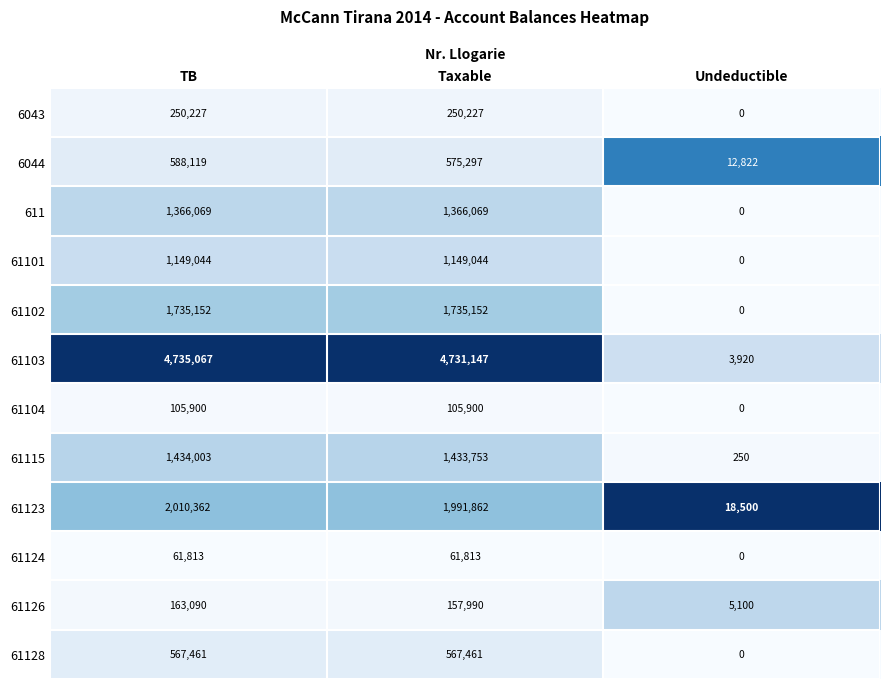

The 61101 series shows 1149044 at Taxable. True or false?

True